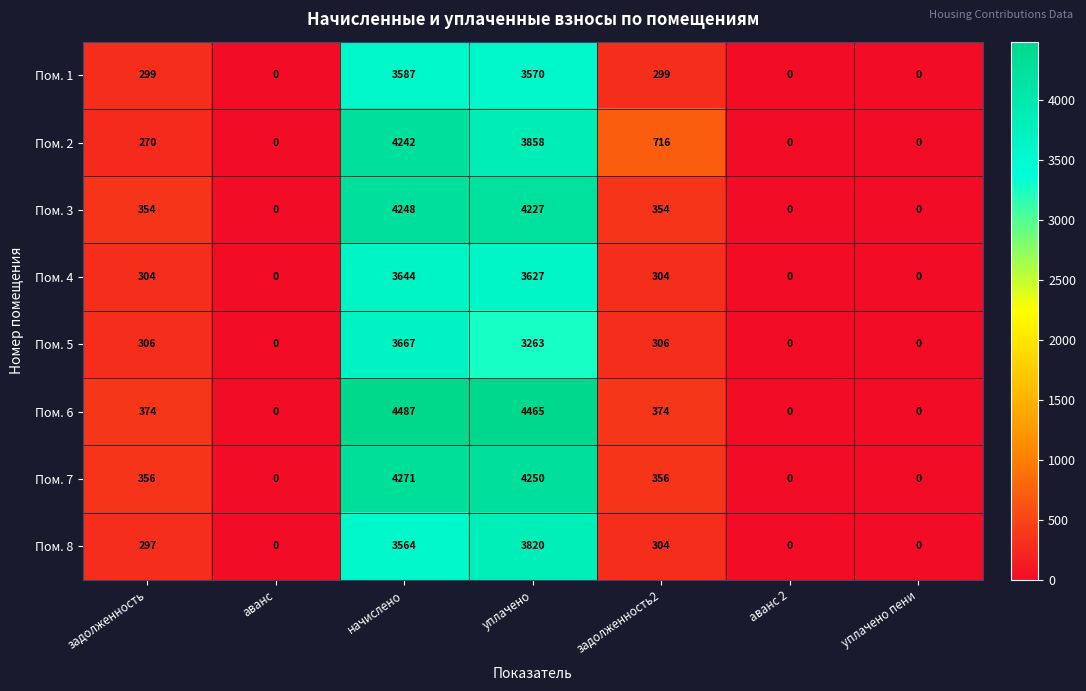

Is it true that Пом. 8 equals 1933 at уплачено пени?

False